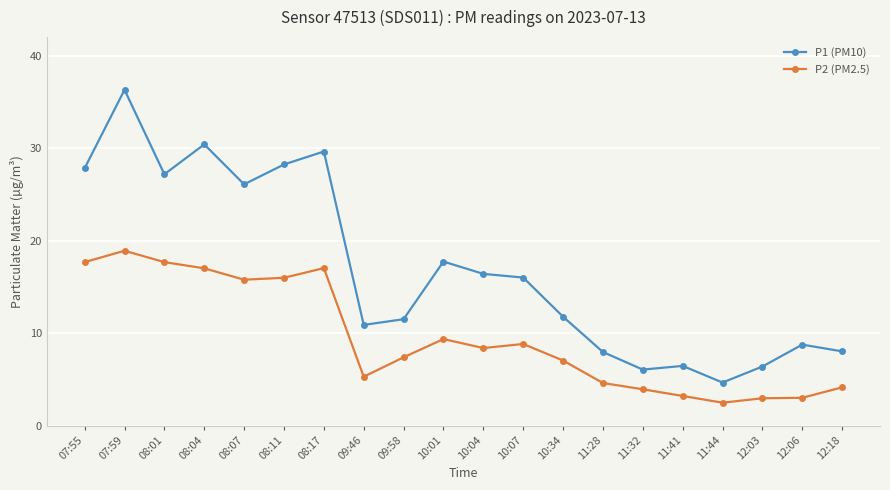

The value of P1 (PM10) at 11:32 is 2.6. True or false?

False